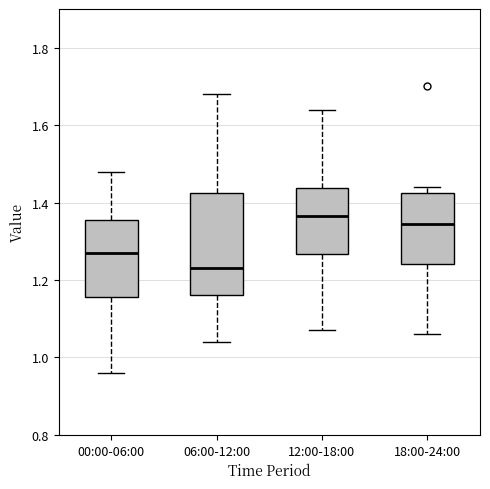

Comparing the boxes themselves (not the whiskers), which one is the tallest?

06:00-12:00